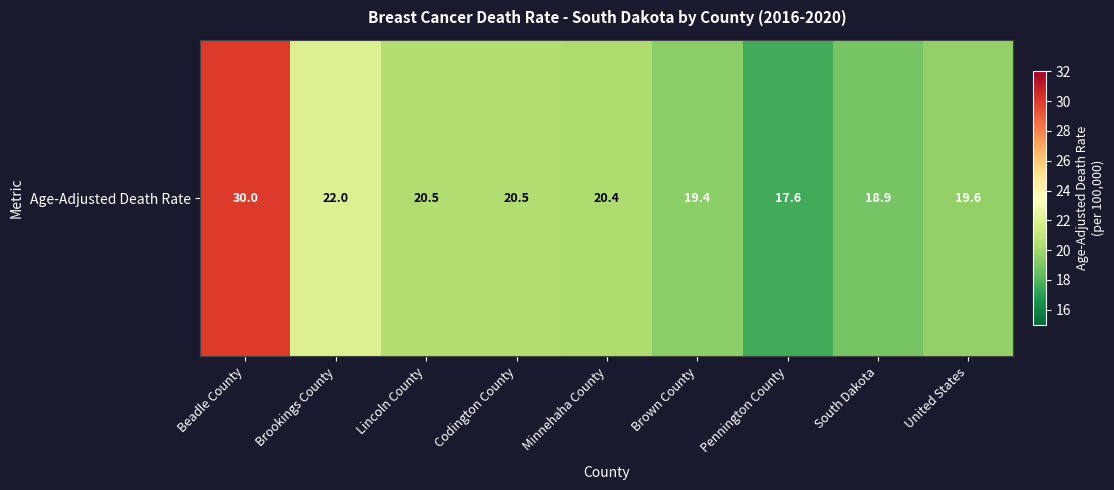

List the labels in order of value, largest first.

Beadle County, Brookings County, Lincoln County, Codington County, Minnehaha County, United States, Brown County, South Dakota, Pennington County